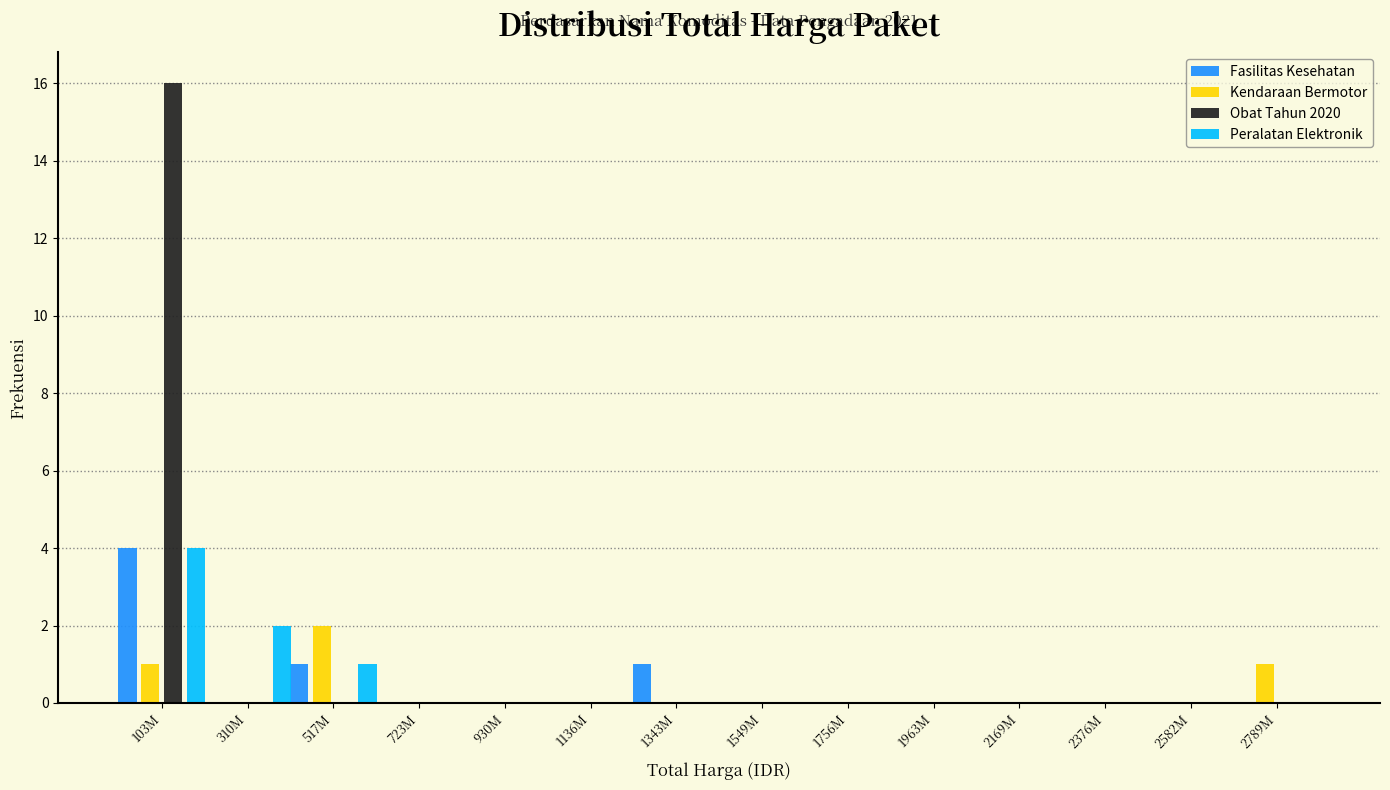

Which label corresponds to the largest value in the chart?

103M